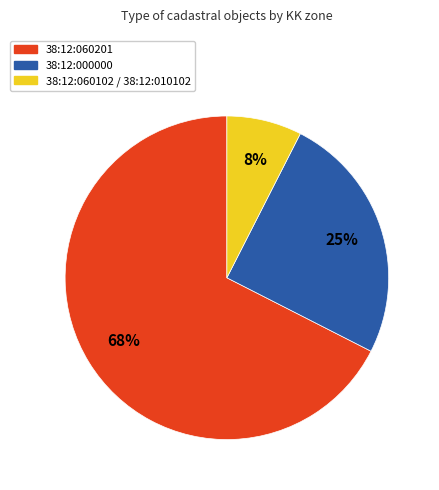

How many slices are in this pie chart?

3